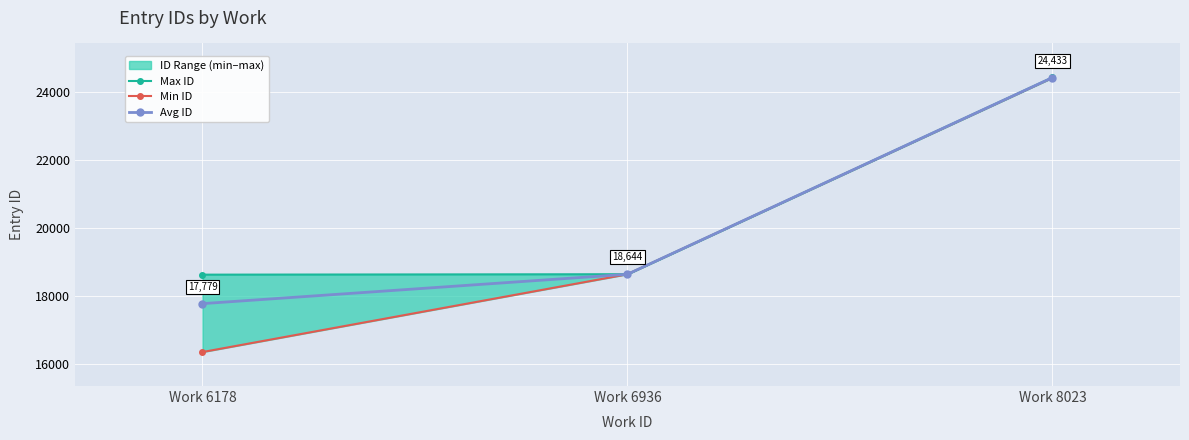

How many data points in Min ID are less than 18643?

1